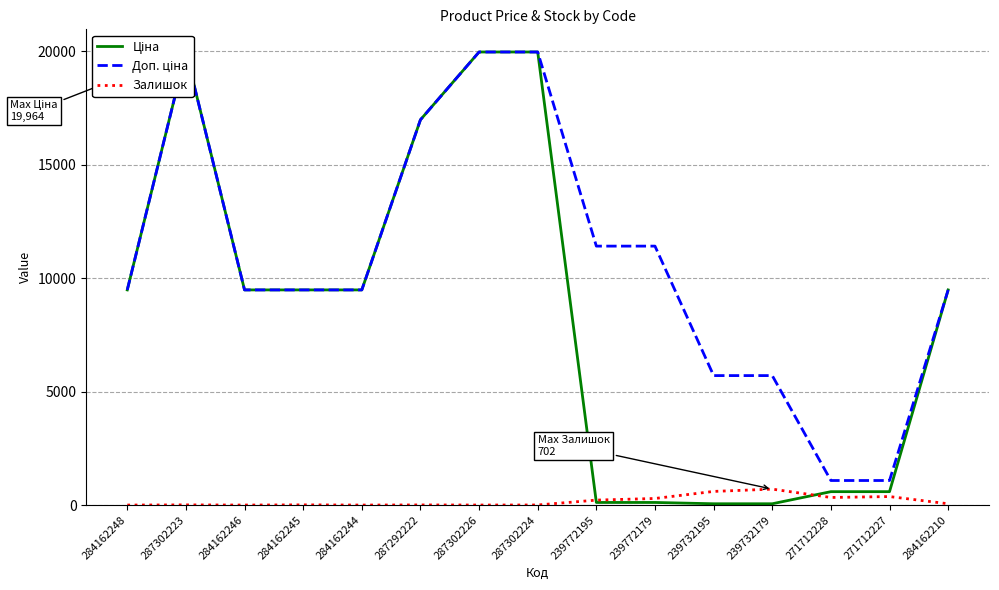

What is the sum of all Ціна values?

125791.3